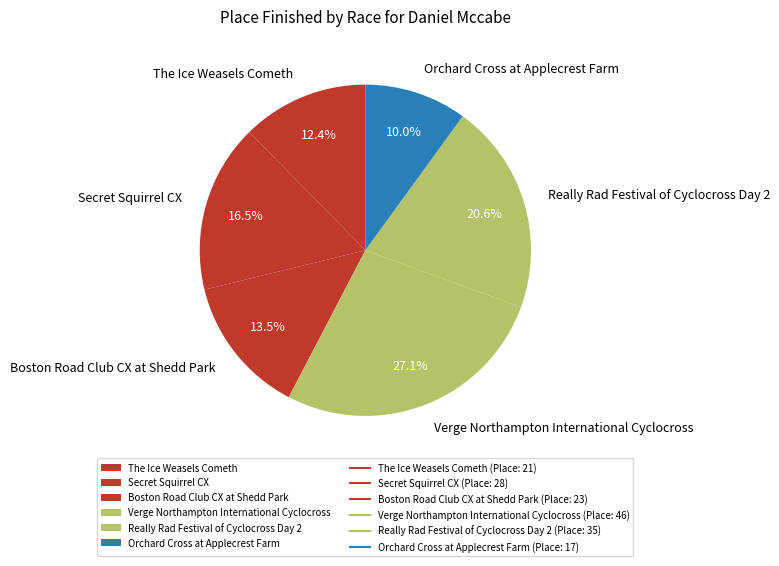

How many segments does this pie chart have?

6